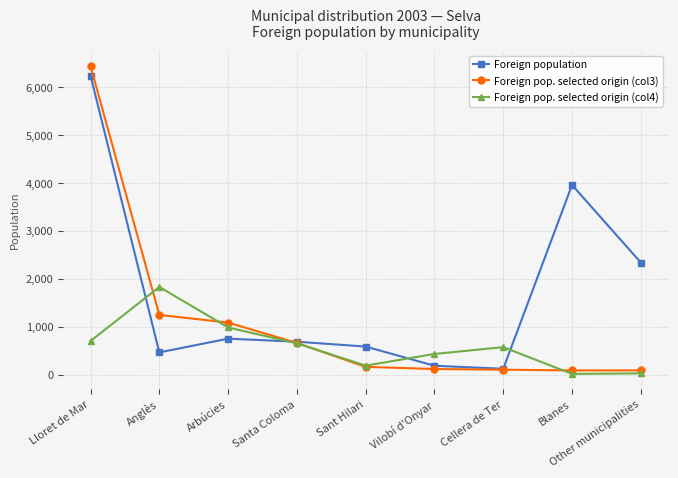

Which series ends up on top after the final intersection of Foreign population and Foreign pop. selected origin (col3)?

Foreign population